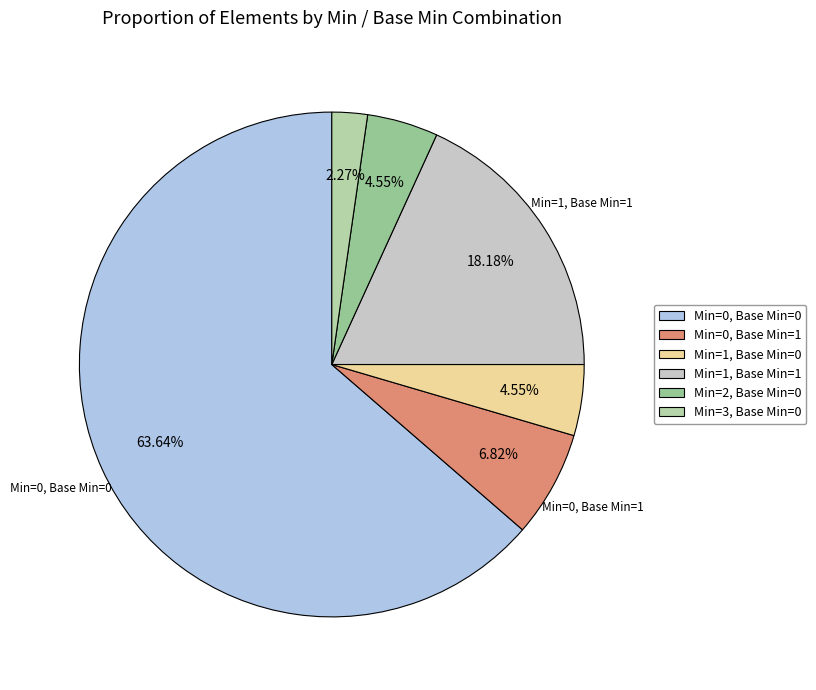

What portion of the pie excludes Min=3, Base Min=0?

97.7%